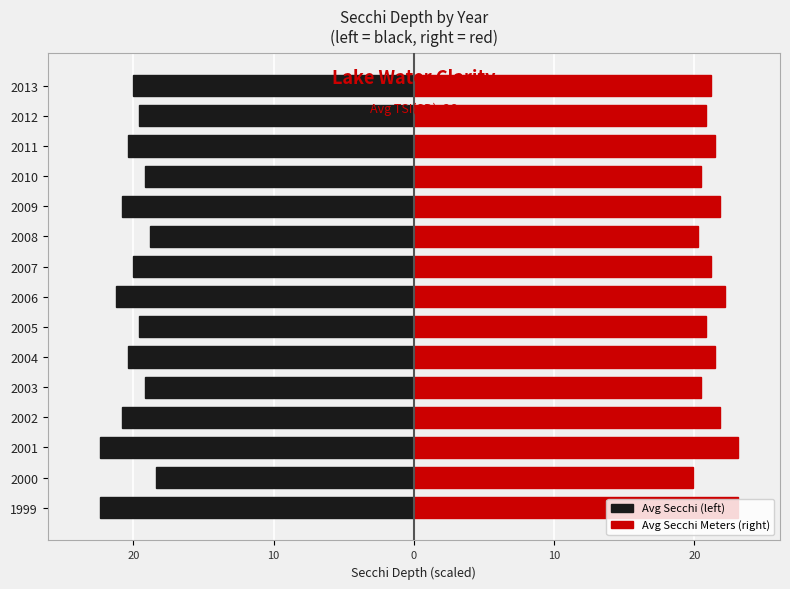

What are all the series names shown in the legend?

Avg Secchi (left), Avg Secchi Meters (right)